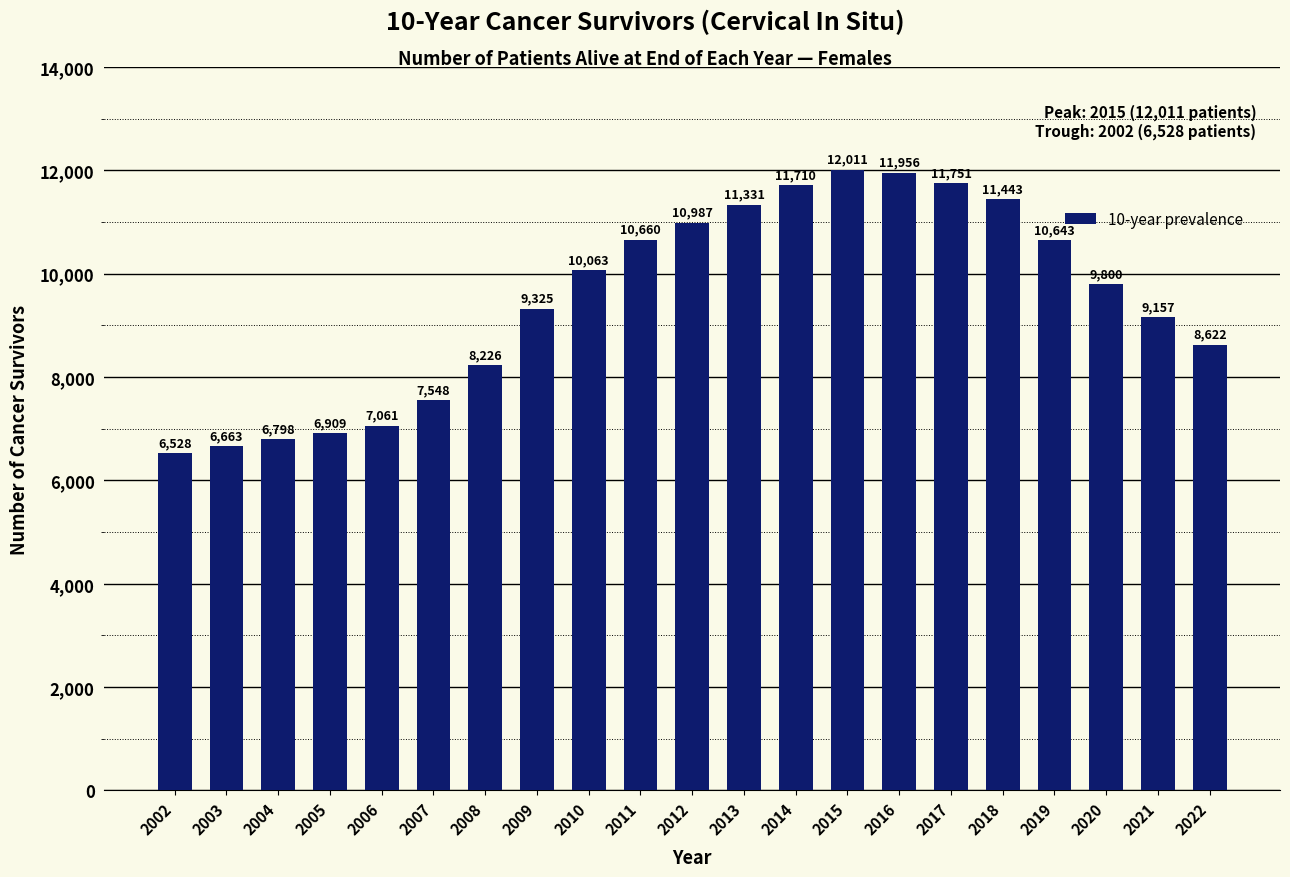

Reading left to right, extract all data points from this chart.

2002=6528	2003=6663	2004=6798	2005=6909	2006=7061	2007=7548	2008=8226	2009=9325	2010=10063	2011=10660	2012=10987	2013=11331	2014=11710	2015=12011	2016=11956	2017=11751	2018=11443	2019=10643	2020=9800	2021=9157	2022=8622